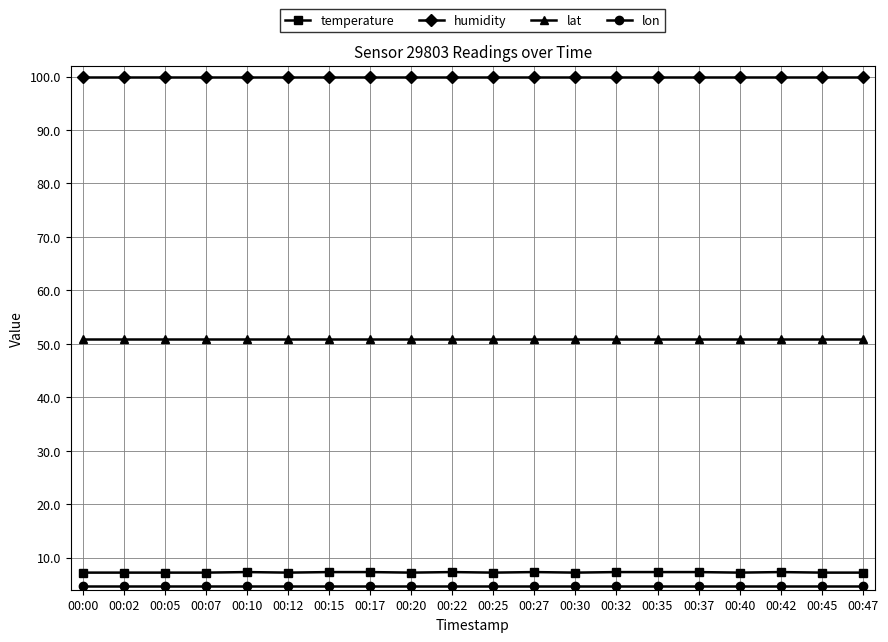

What is the lowest value of the humidity series?

99.9